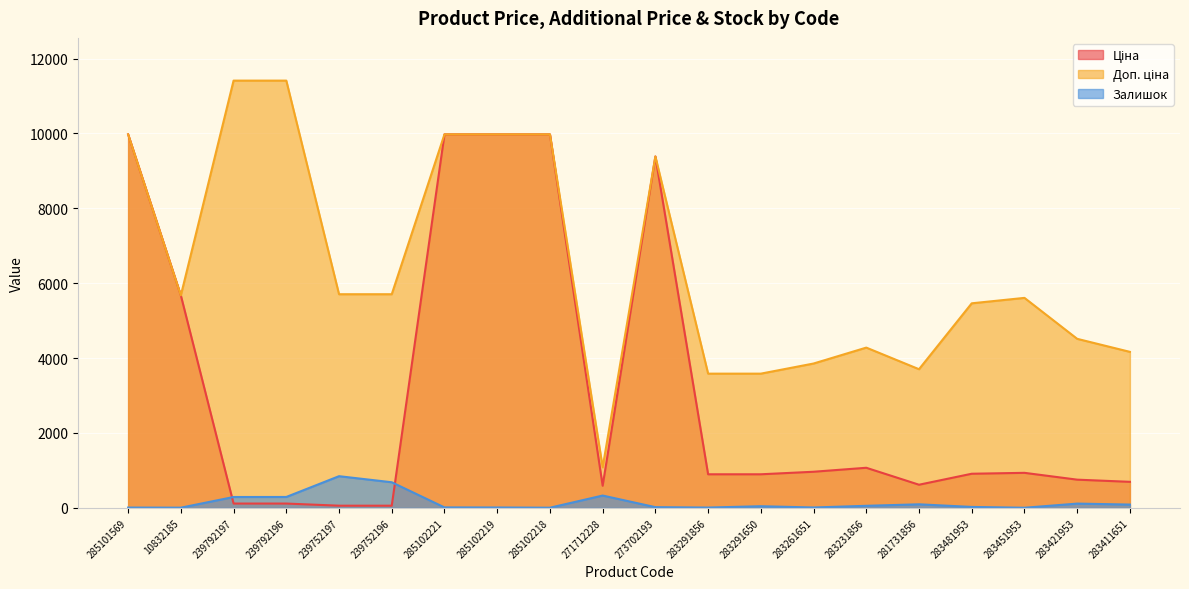

At which label does Ціна reach its peak?

285101569